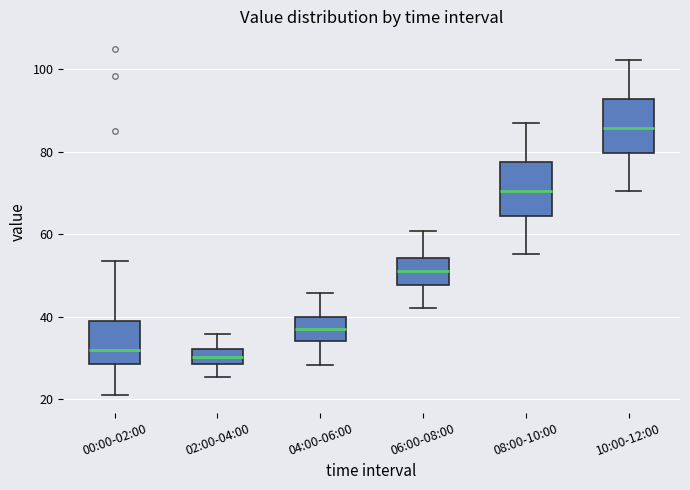

Where is the lower edge of the box for 02:00-04:00 on the y-axis? The values are not printed on the chart, so give them approximately, as read against the axis.

28